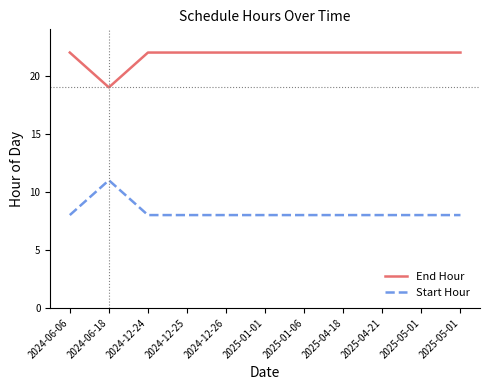

What is the difference between the highest and lowest values at 2025-01-06?

14